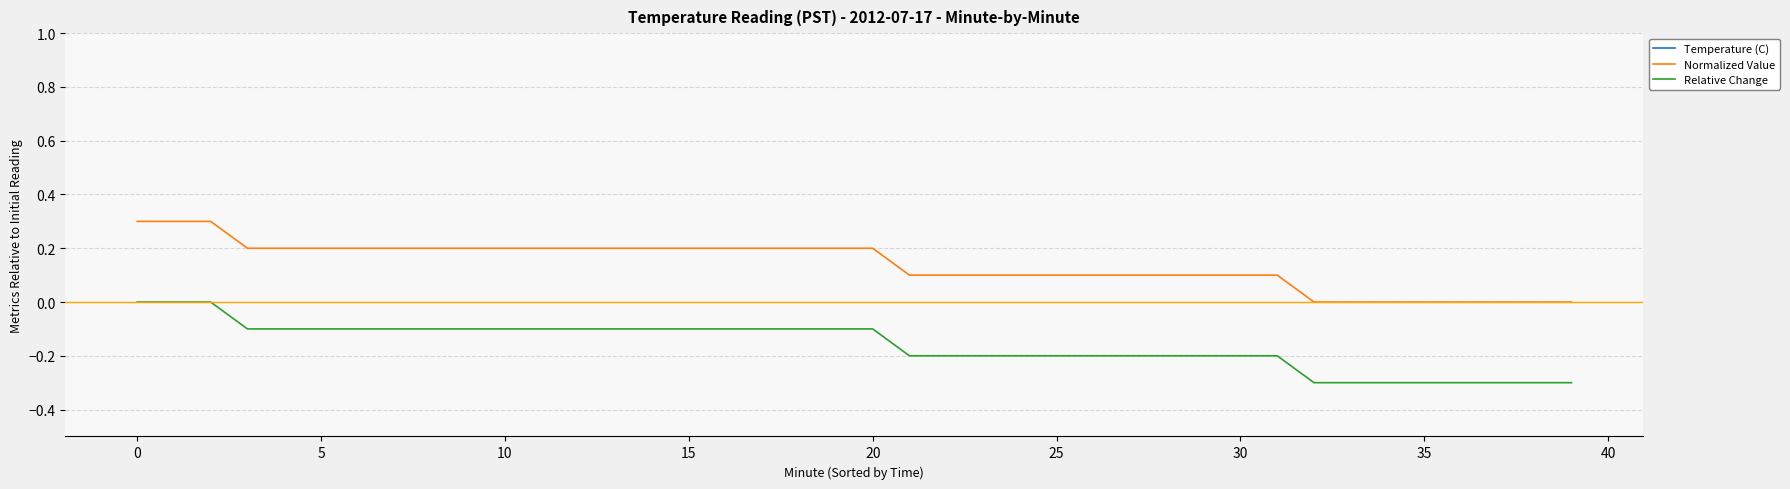

True or false: Temperature (C) and Relative Change intersect in this chart.

False